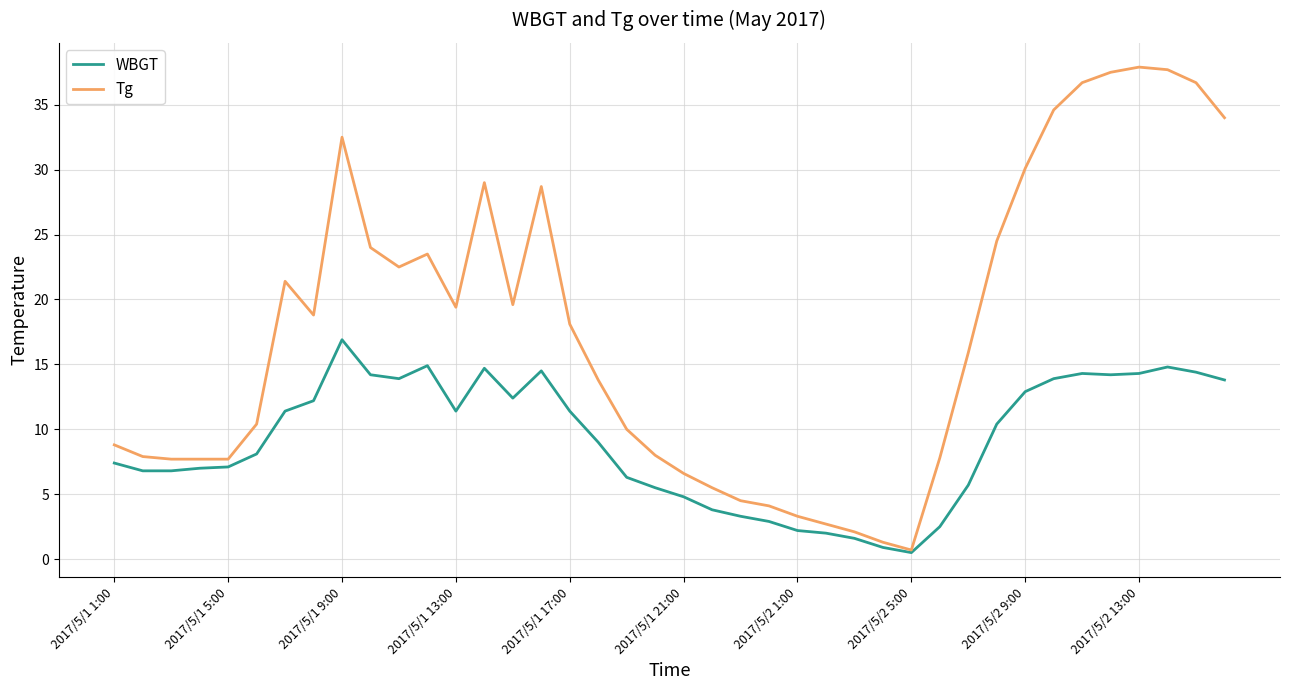

How many lines are shown in the chart?

2